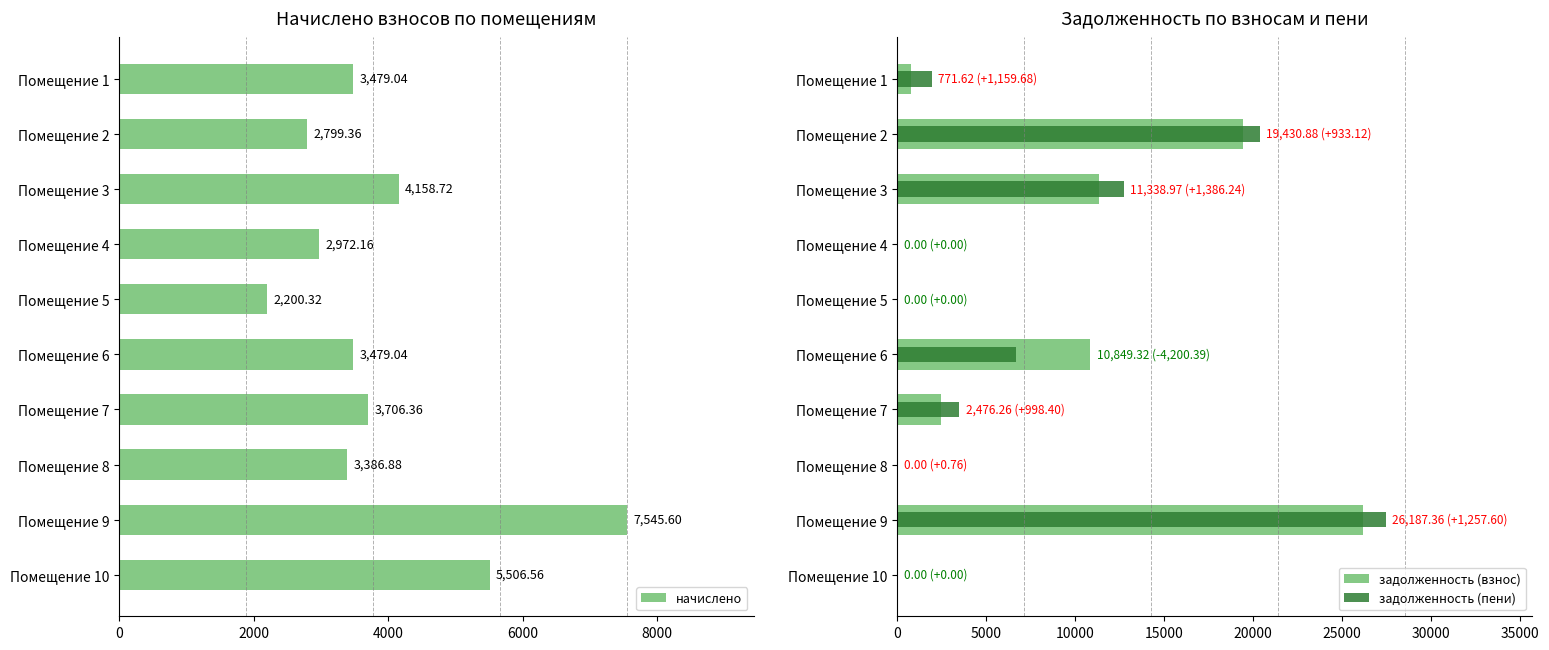

List the series in order of their peak value, highest first.

задолженность (пени), задолженность (взнос), начислено